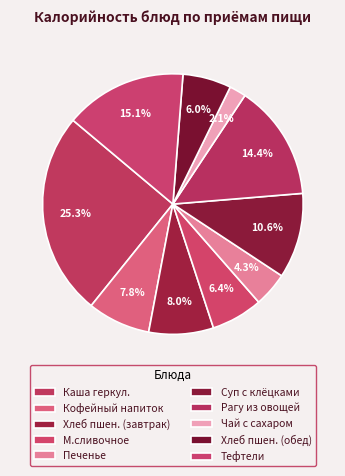

What is the largest slice in the pie chart?

каша молочная геркулесовая